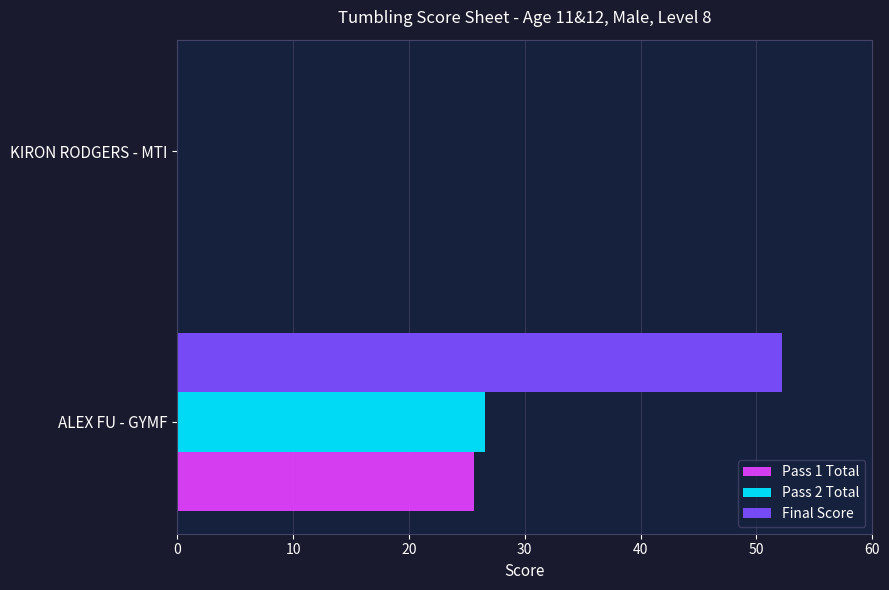

Which series has the widest spread of values?

Final Score